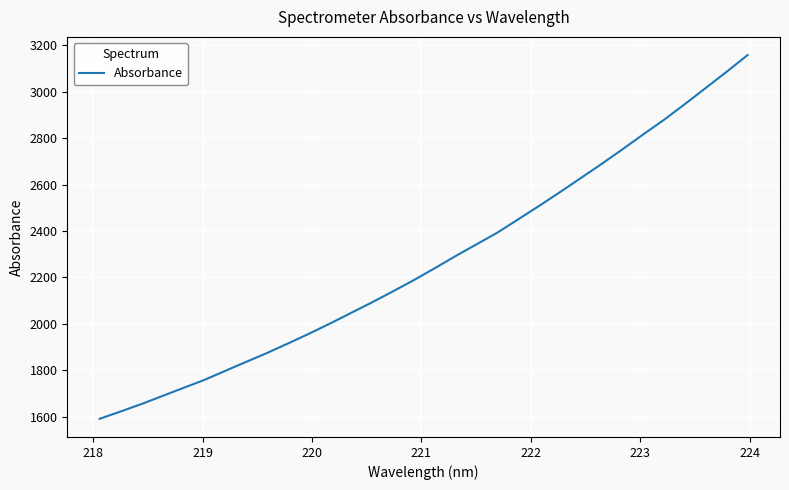

What is the maximum value shown in the chart?

3157.4